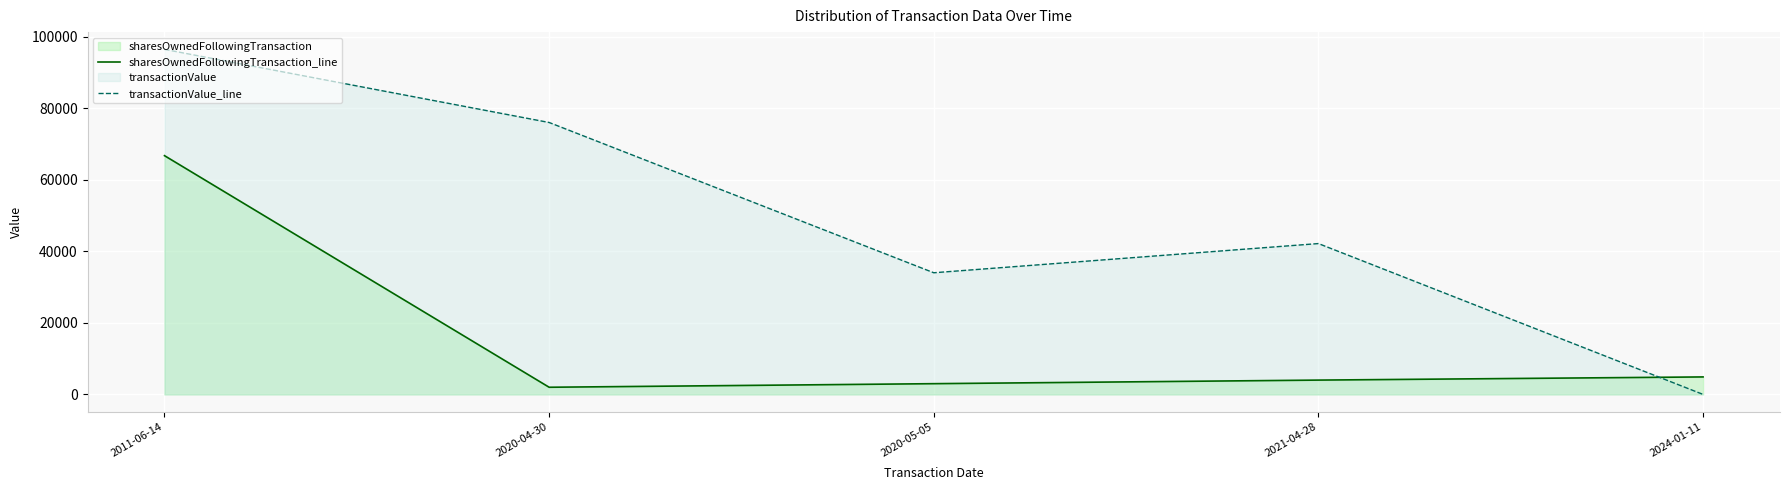

Reading left to right, list all the values displayed in this chart.

sharesOwnedFollowingTransaction_line: 66729	2000	3000	4000	4885
transactionValue_line: 96437	76000	34000	42160	0